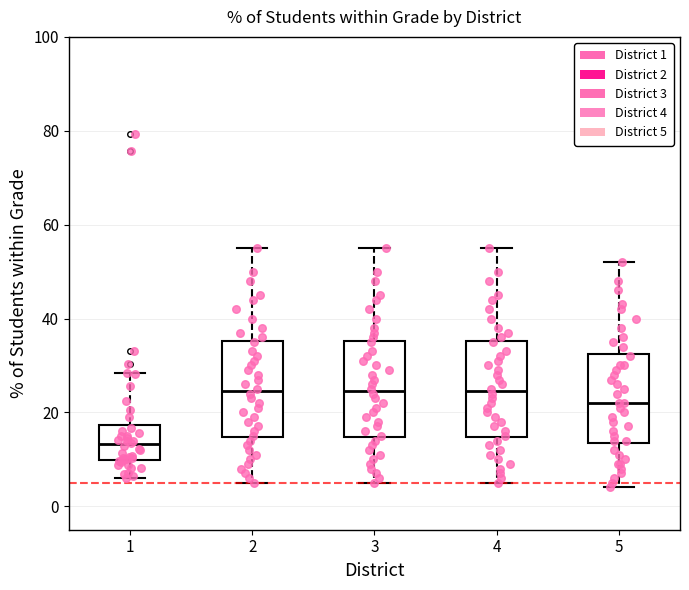

Reading left to right, transcribe this box plot: for each box, give where its median line is, the range the box spans, and where its two whiskers end, as read against the y-axis. The values are not printed on the chart, so give them approximately, as read against the axis.

1: median 14, box 10 to 18, whiskers 6 to 28
2: median 24, box 14 to 36, whiskers 6 to 56
3: median 24, box 14 to 36, whiskers 6 to 56
4: median 24, box 14 to 36, whiskers 6 to 56
5: median 22, box 14 to 32, whiskers 4 to 52